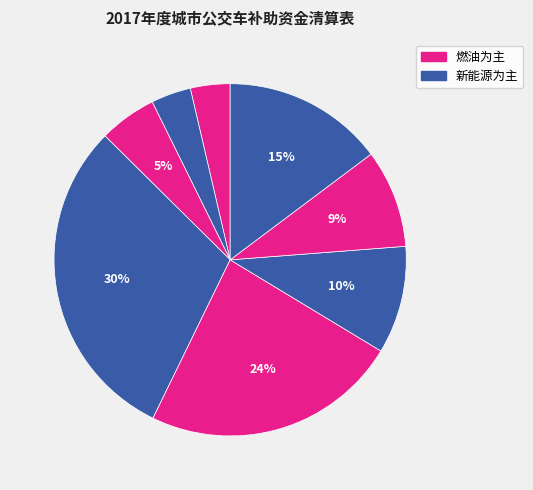

Does any single category account for the majority?

No